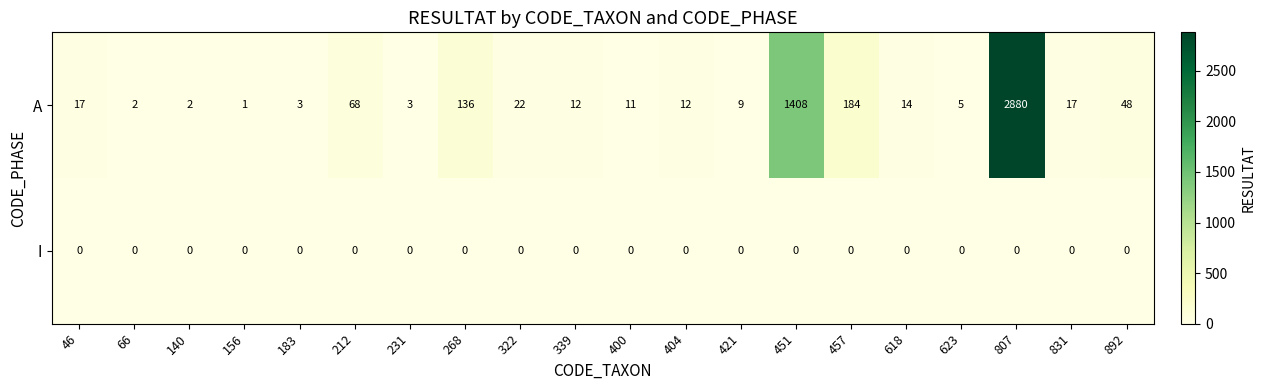

Rank the series by their maximum value, from lowest to highest.

I, A